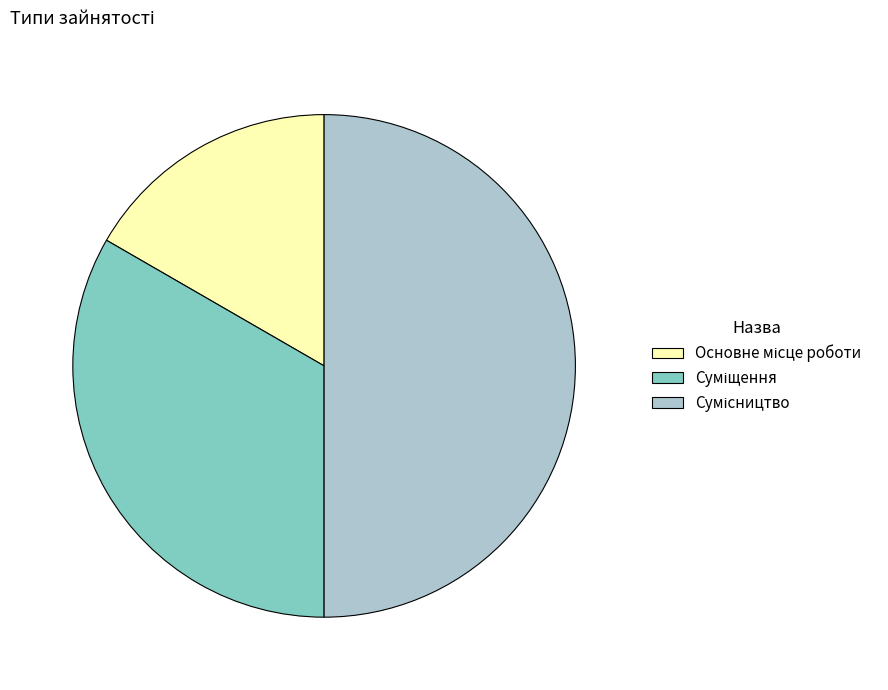

Is the sum of Сумісництво and Суміщення greater than half?

Yes